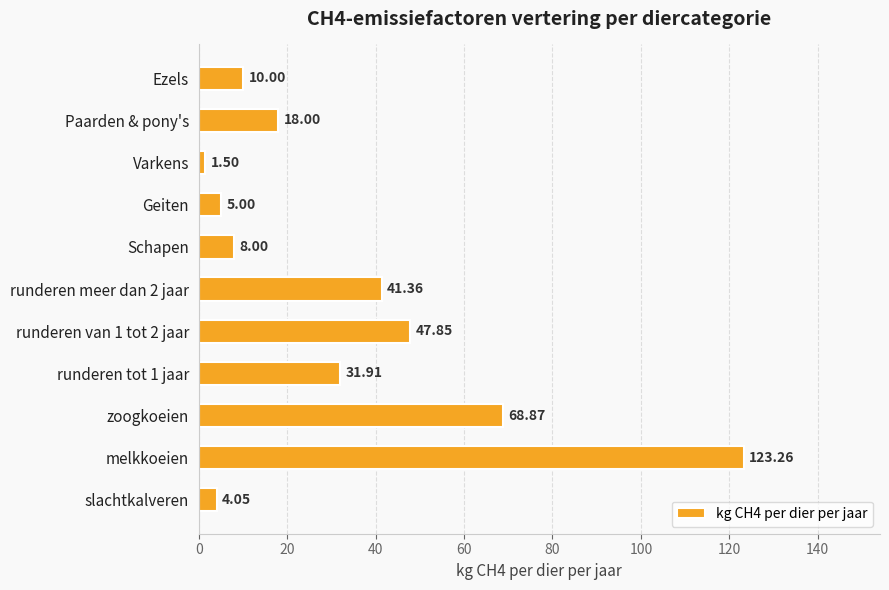

How many data points are less than 18?

5